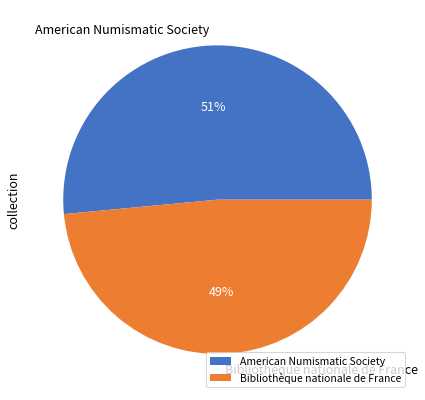

How many segments does this pie chart have?

2